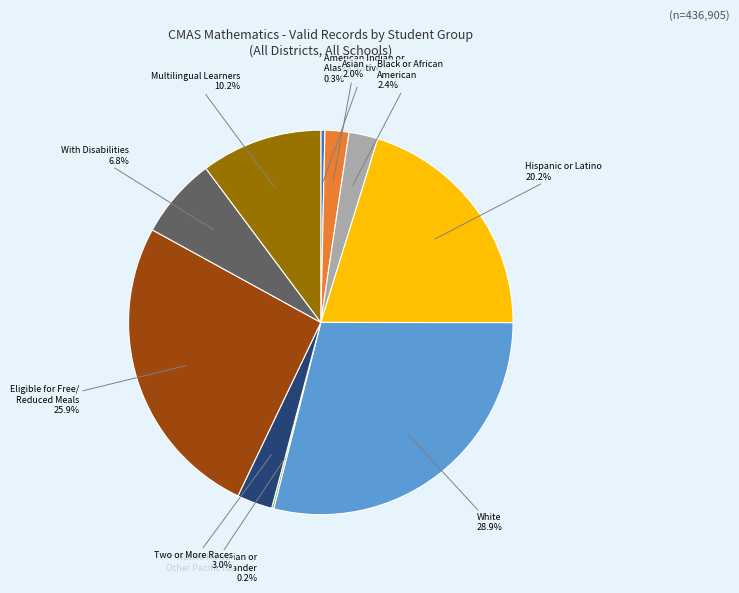

Is there any slice that represents more than half of the pie?

No